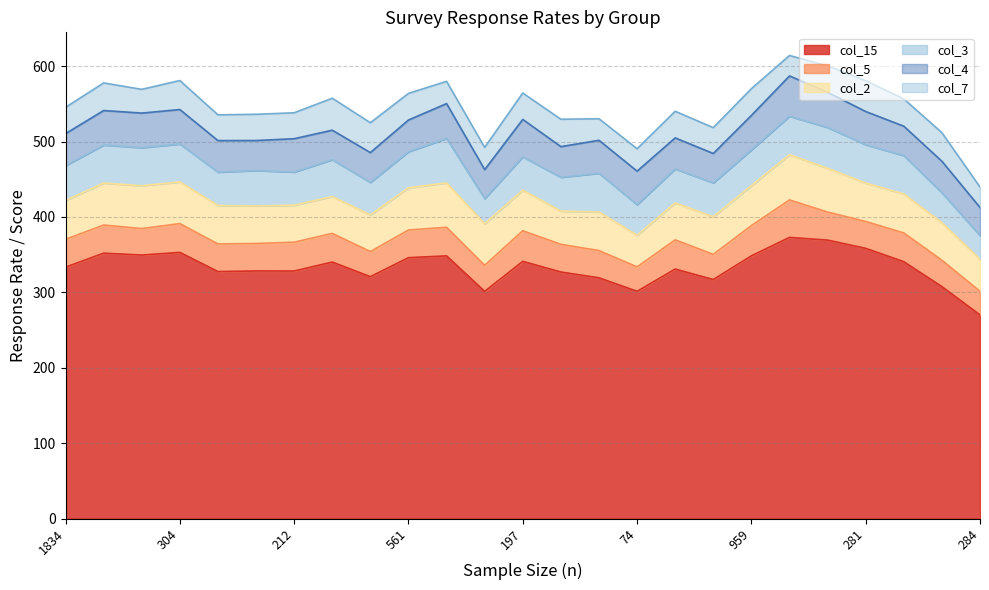

Reading right to left, extract all data points from this chart.

col_15: 270.1	307.6	340.7	358.4	369.3	372.9	348.4	317.0	330.9	301.4	319.3	327.0	341.1	301.3	348.4	346.0	320.8	340.2	328.3	328.4	327.6	353.0	349.5	352.0	333.4
col_5: 31.3	35.0	38.1	35.6	37.2	49.7	40.1	33.4	38.7	32.4	36.1	36.7	40.6	34.6	37.9	36.7	33.3	38.0	38.2	36.4	36.6	38.2	35.1	37.3	36.9
col_2: 42.6	49.7	51.7	50.9	58.1	60.0	53.0	49.9	49.0	41.9	51.3	44.1	53.8	55.1	58.9	56.0	48.6	48.9	49.1	49.8	51.0	55.3	56.8	55.7	51.5
col_3: 31.3	39.8	50.9	50.9	54.1	51.0	47.4	44.9	45.1	40.5	51.3	44.8	44.2	33.3	58.9	47.8	43.1	48.9	43.9	47.0	44.2	50.3	50.5	50.4	46.2
col_4: 37.3	41.8	39.0	44.1	46.6	53.5	45.8	39.0	41.2	44.6	43.7	40.7	49.7	38.5	46.3	42.1	39.6	39.1	44.3	39.8	41.9	45.7	45.9	45.8	42.5
col_7: 27.1	37.9	36.2	40.9	35.1	27.1	35.5	34.3	35.3	29.7	28.6	36.3	35.0	29.5	29.5	35.3	39.6	42.4	34.4	34.8	34.2	38.5	31.5	36.6	34.9